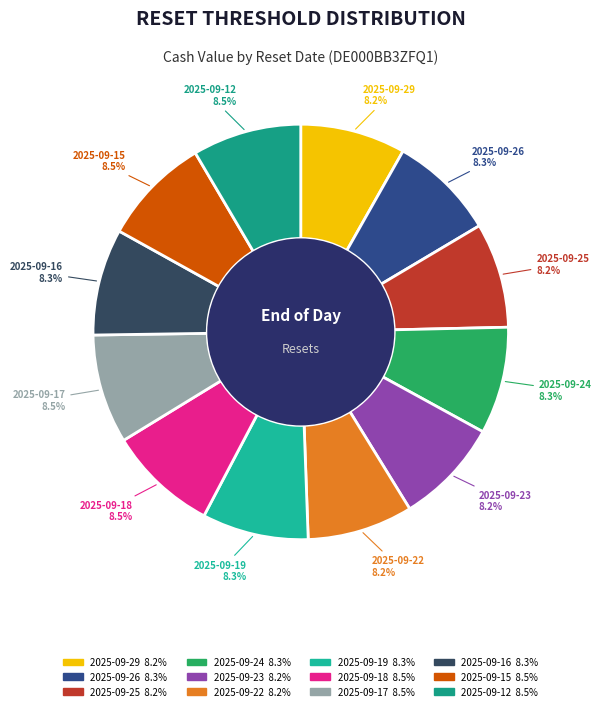

Approximately how many times larger is the value at 2025-09-19 compared to 2025-09-24?

1.0